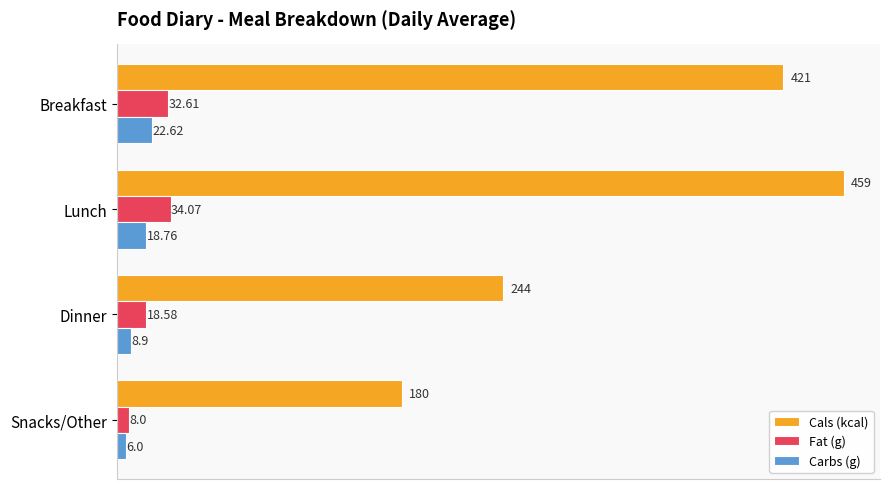

Where is Fat (g) nearest to the value 21?

Dinner